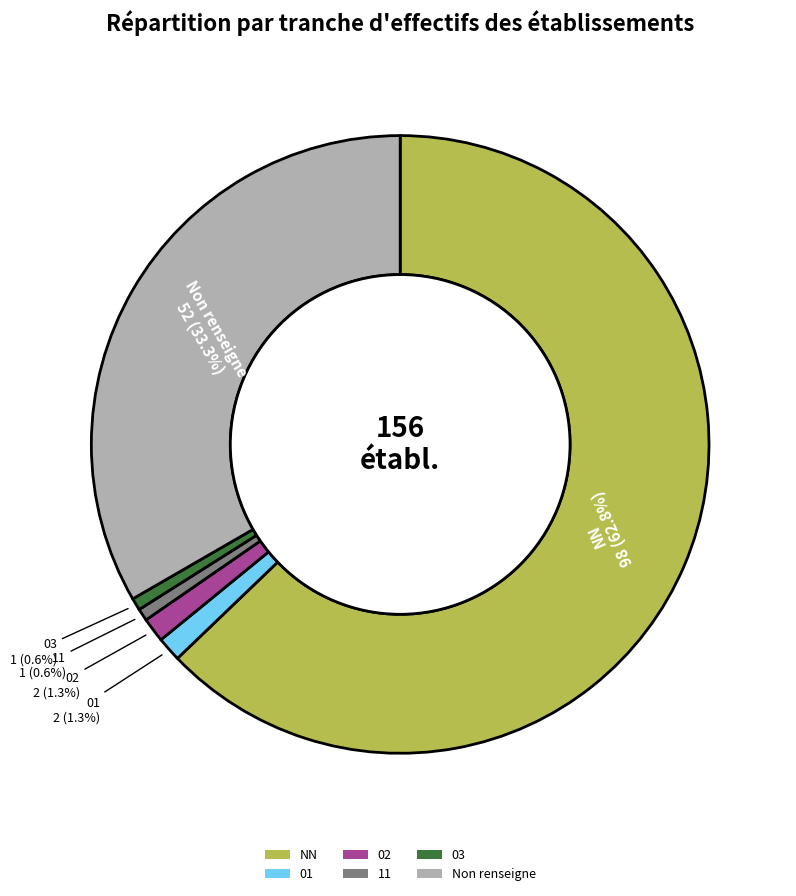

Is it true that 11 is 1% of the pie?

True